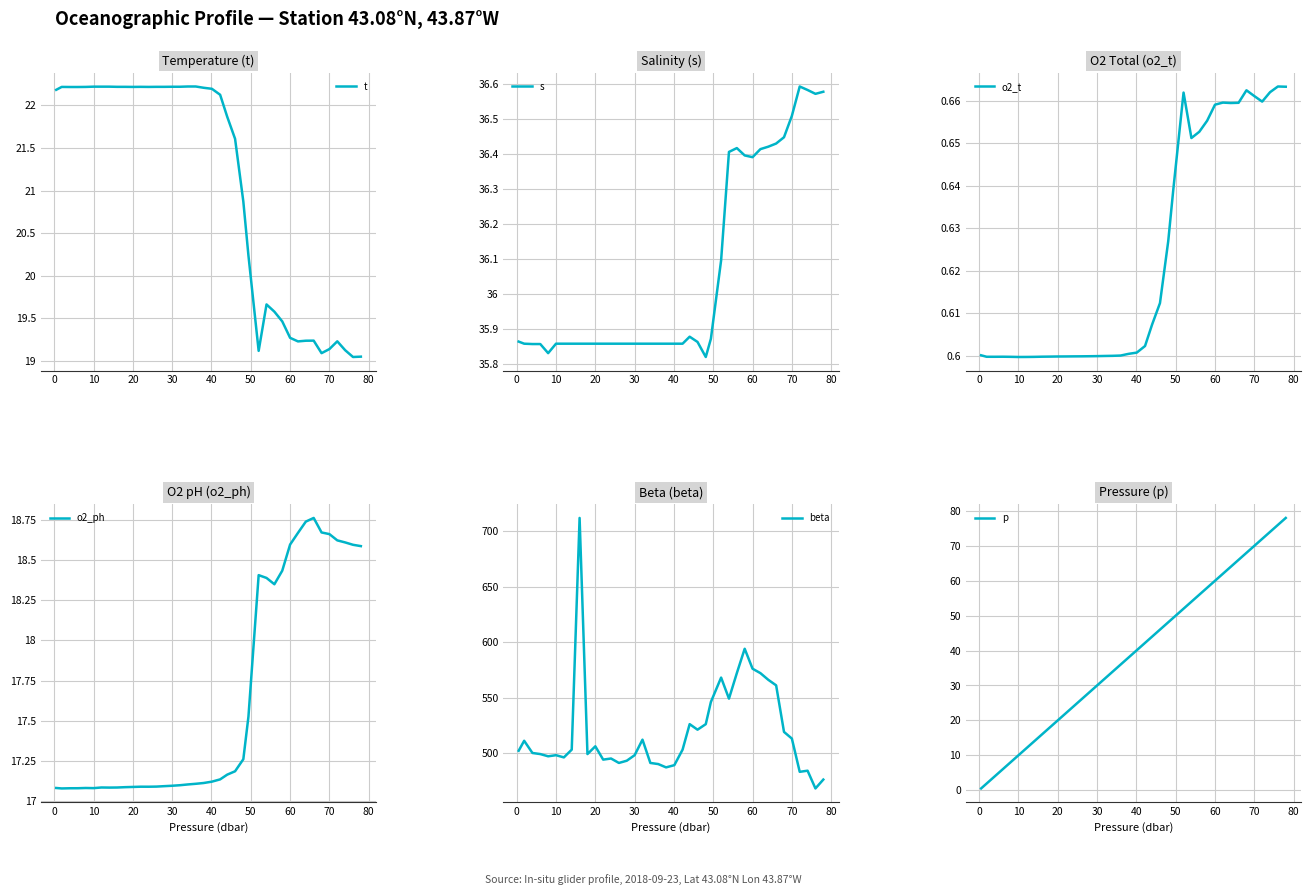

What is the sum of all o2_t values?

24.9